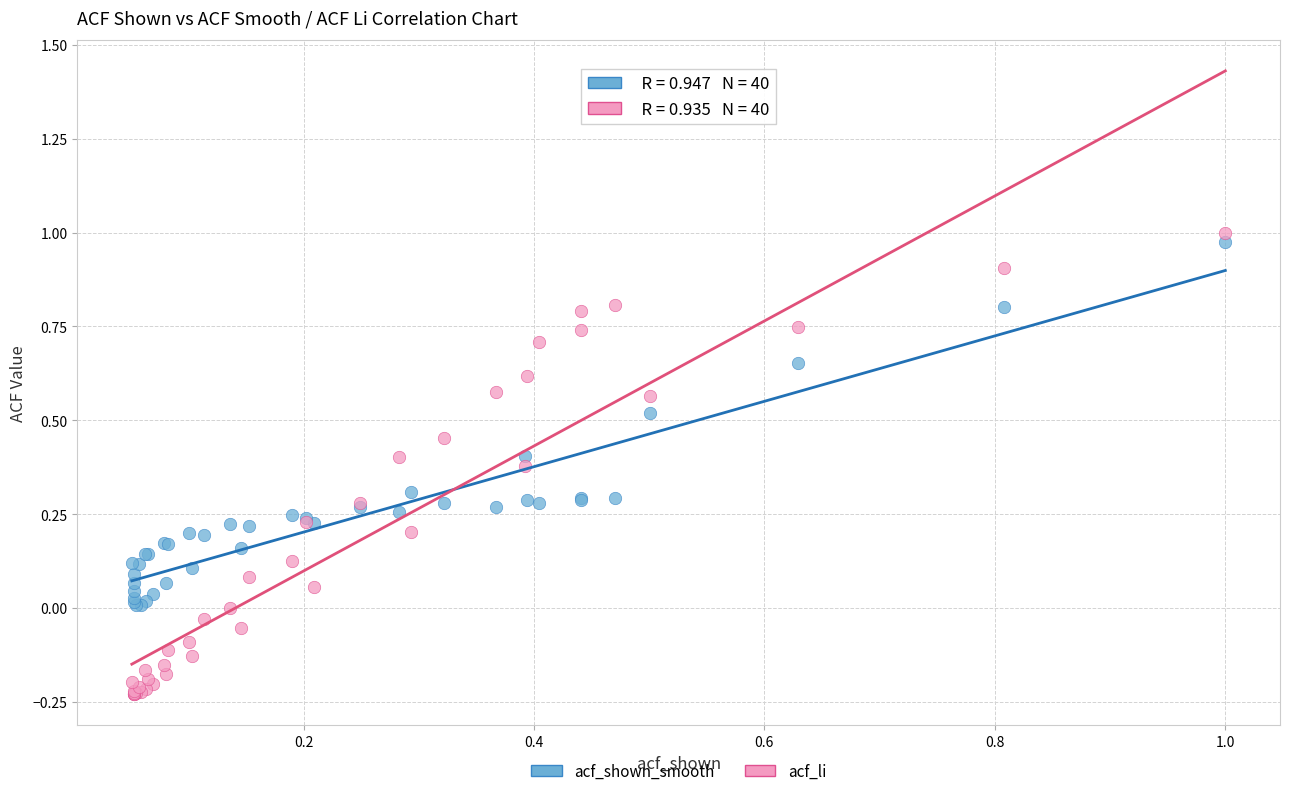

Which series contains the lowest Y value?

acf_li